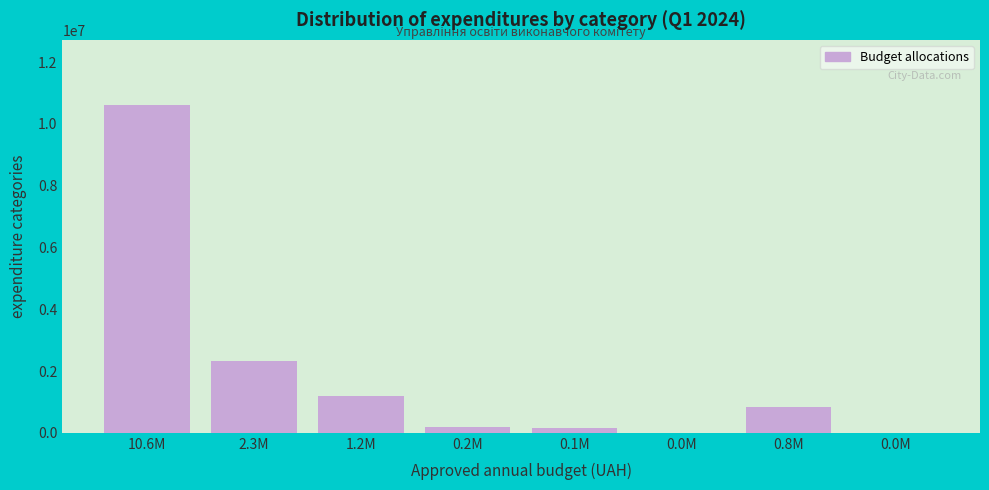

How many series are shown in this chart?

1